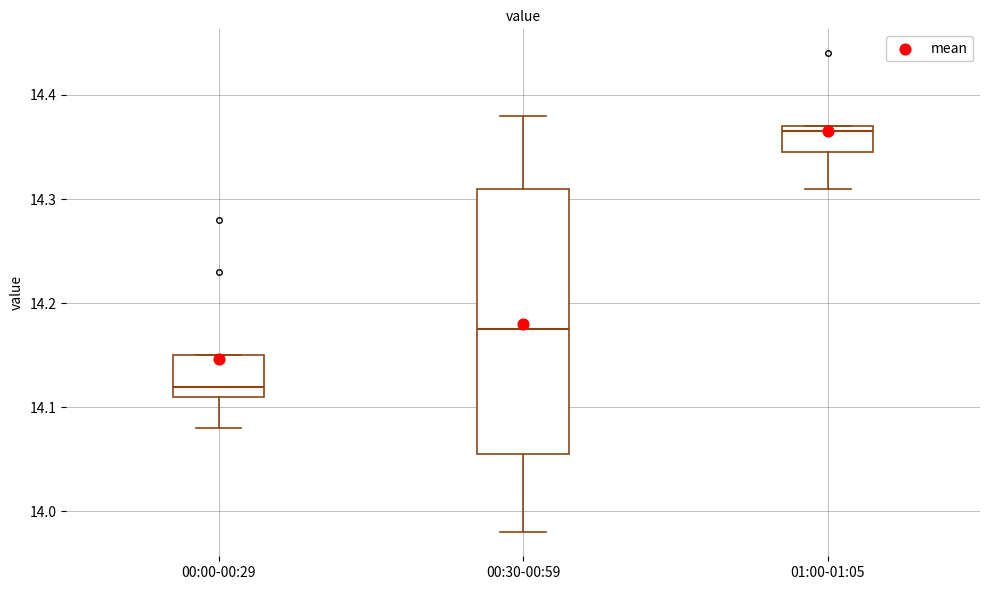

Comparing the boxes themselves (not the whiskers), which one is the tallest?

00:30-00:59